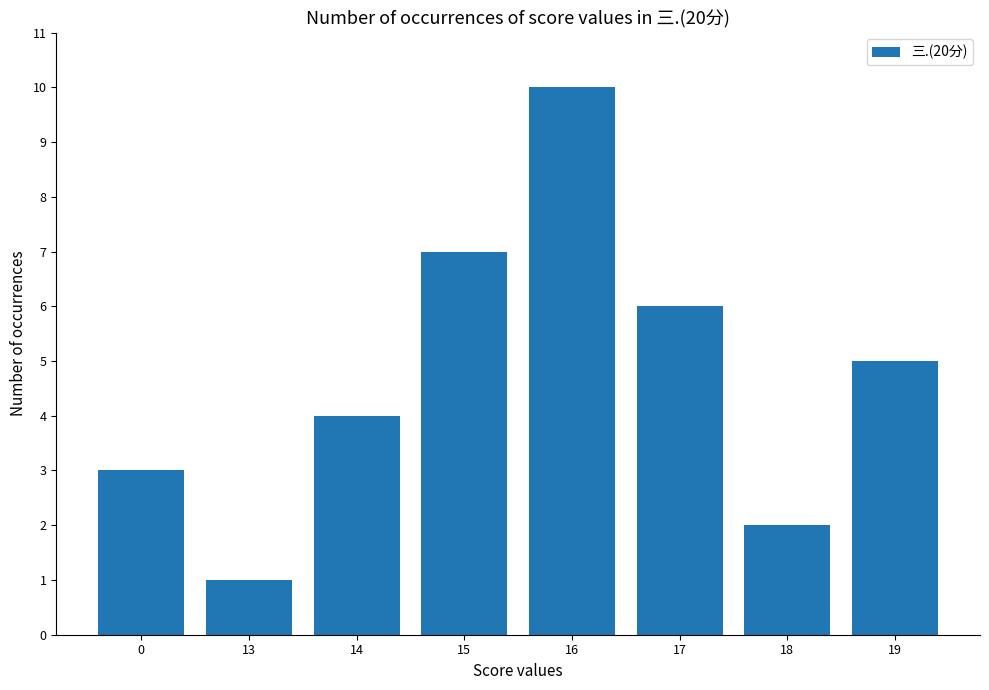

Count the values in the range 3 to 7.

5